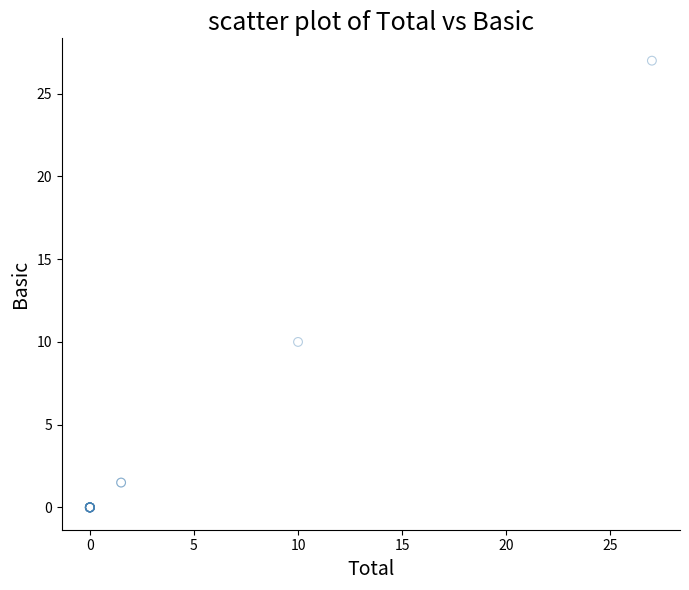

What Y value in the scatter plot is closest to 13?

10.0